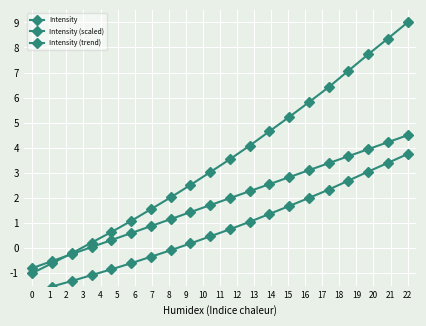

What is the difference between the second highest and minimum values in the Intensity (trend) series?

5.0